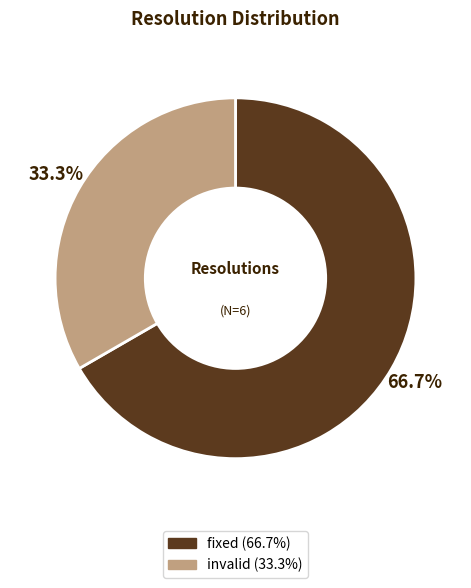

Rank the categories by value from highest to lowest.

fixed, invalid